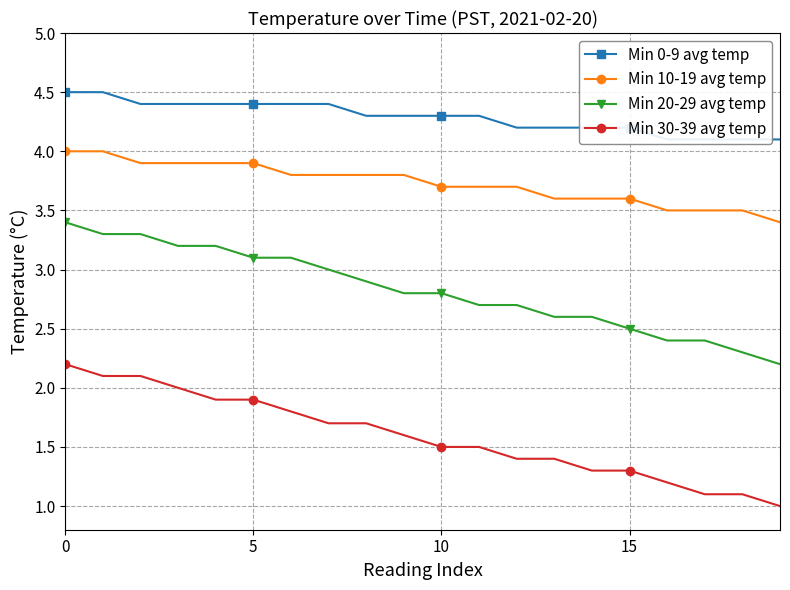

What are all the series names shown in the legend?

Min 0-9 avg temp, Min 10-19 avg temp, Min 20-29 avg temp, Min 30-39 avg temp